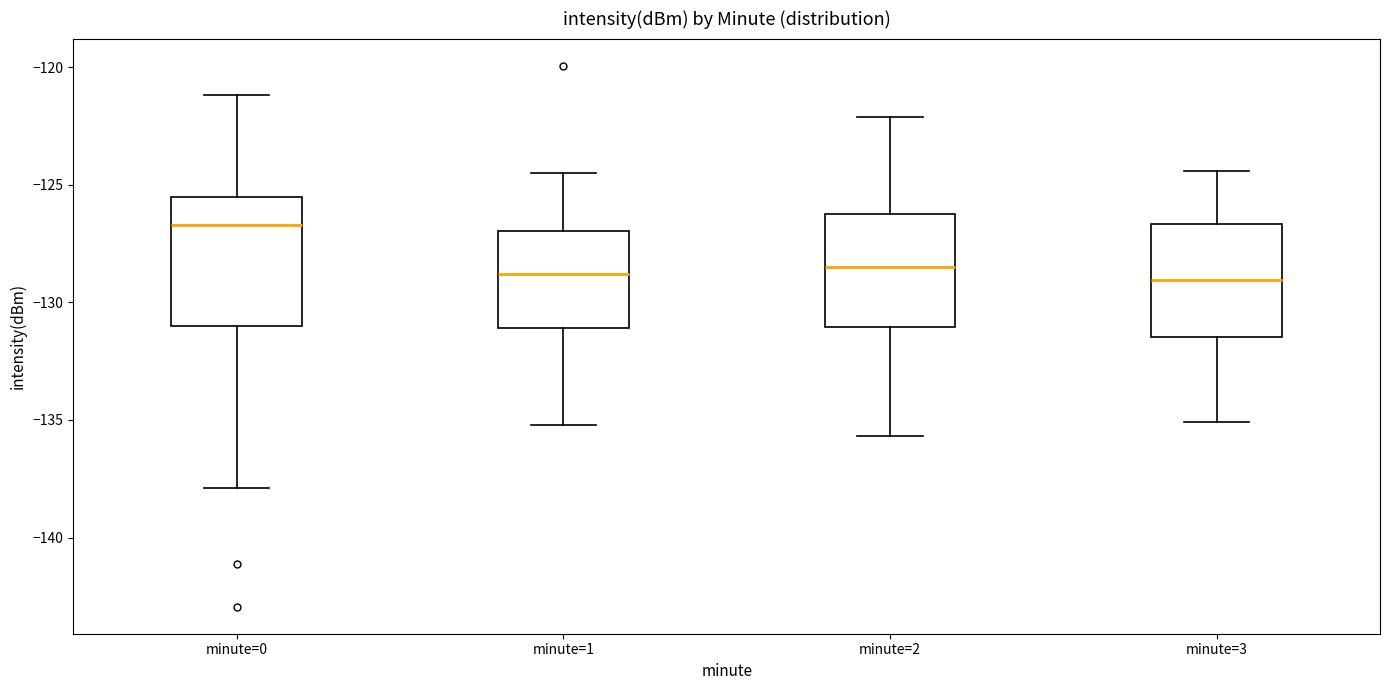

Comparing the boxes themselves (not the whiskers), which one is the tallest?

minute=0